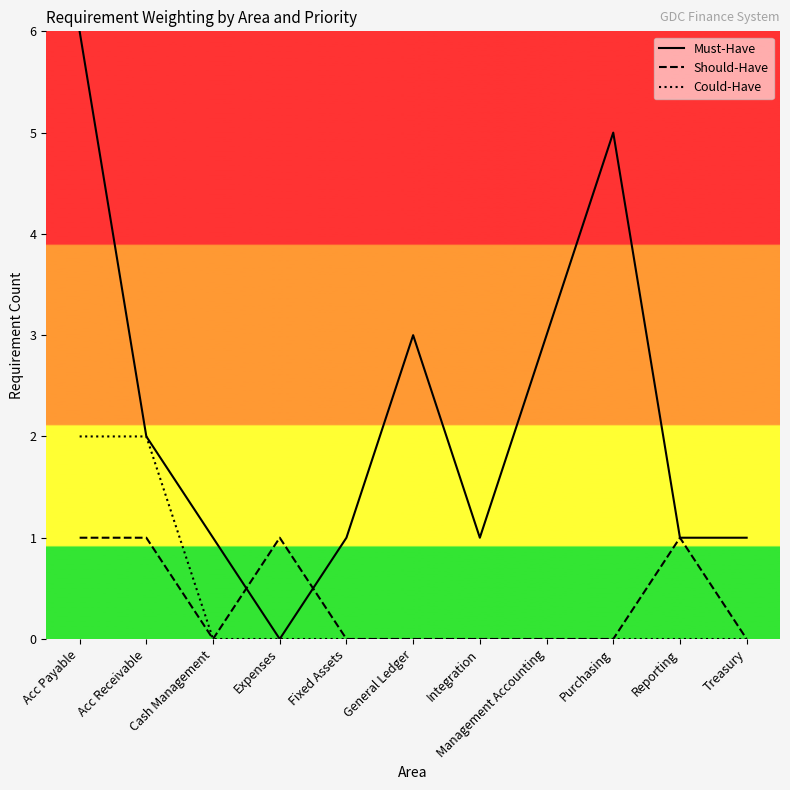

Where is the first local maximum for Must-Have?

General Ledger